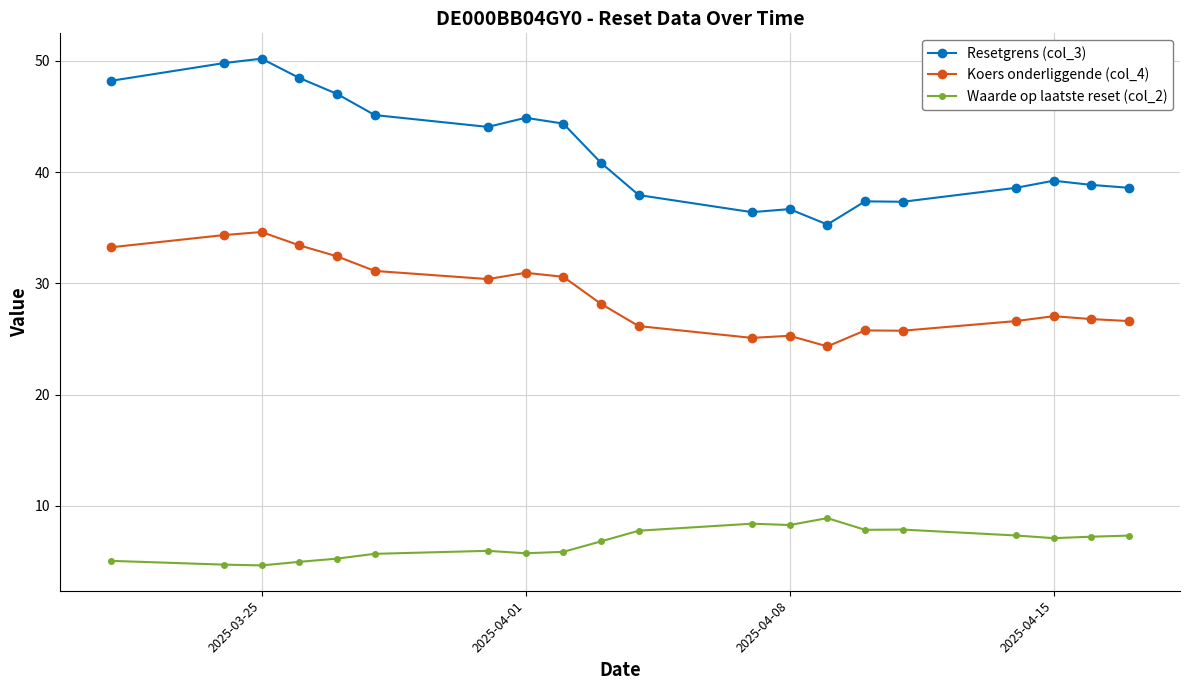

Which series has the largest range (max minus min)?

Resetgrens (col_3)